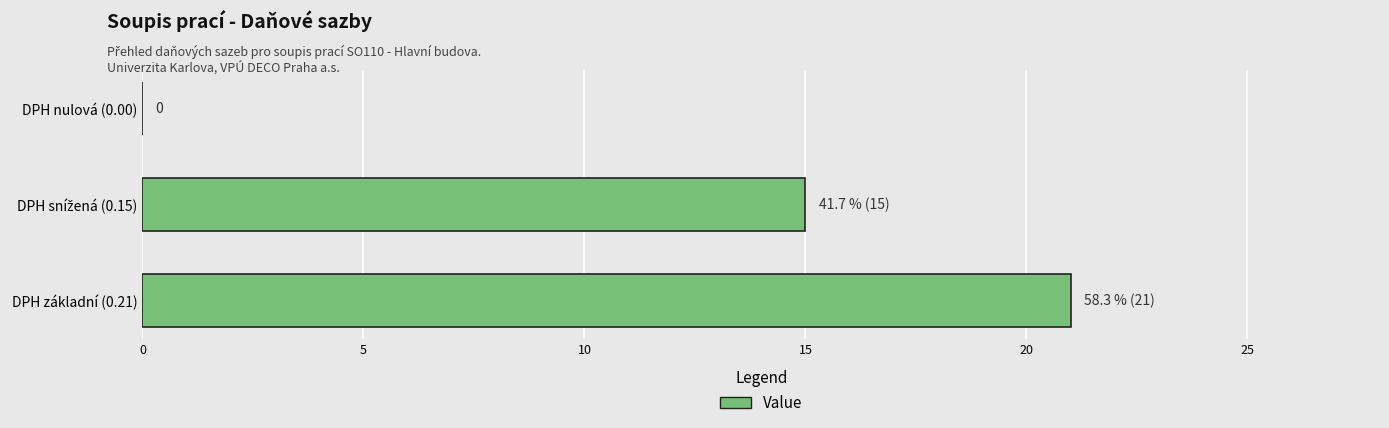

Between DPH základní (0.21) and DPH nulová (0.00), which is larger?

DPH základní (0.21)